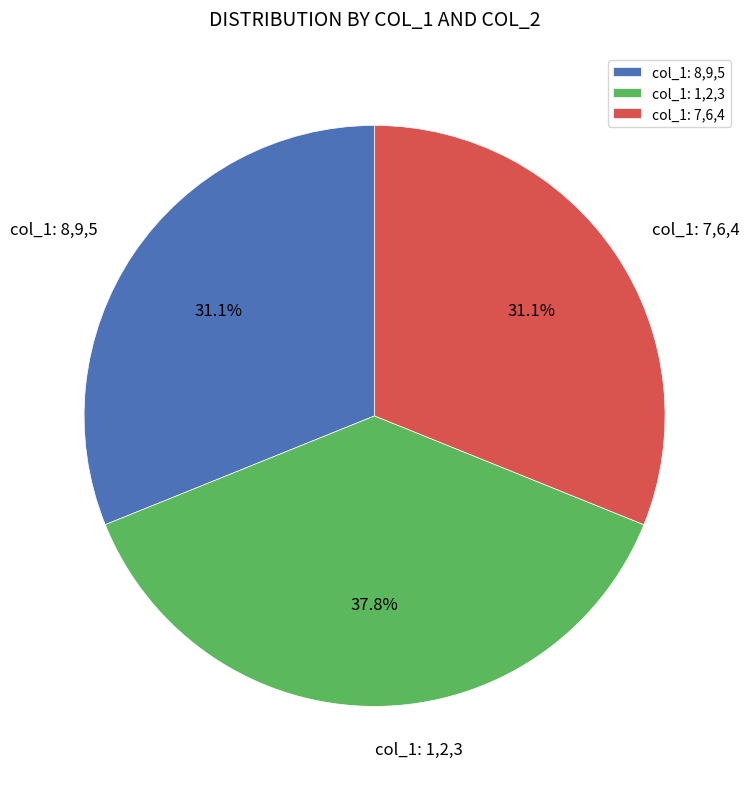

What is the ratio of the value at col_1: 7,6,4 to the value at col_1: 8,9,5?

1.0